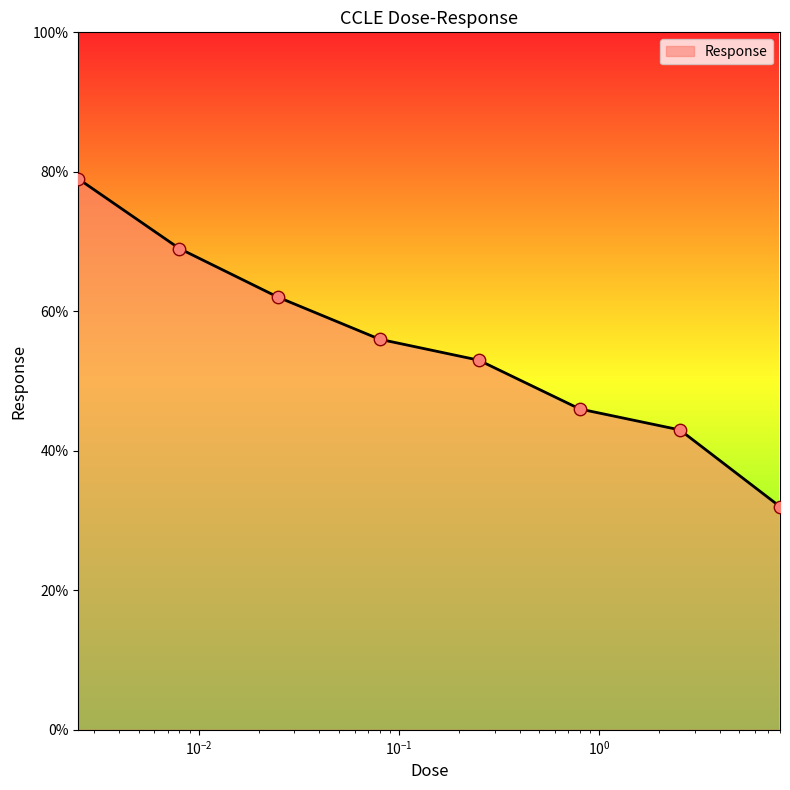

True or false: there are more than 1 points higher than both neighbors.

False